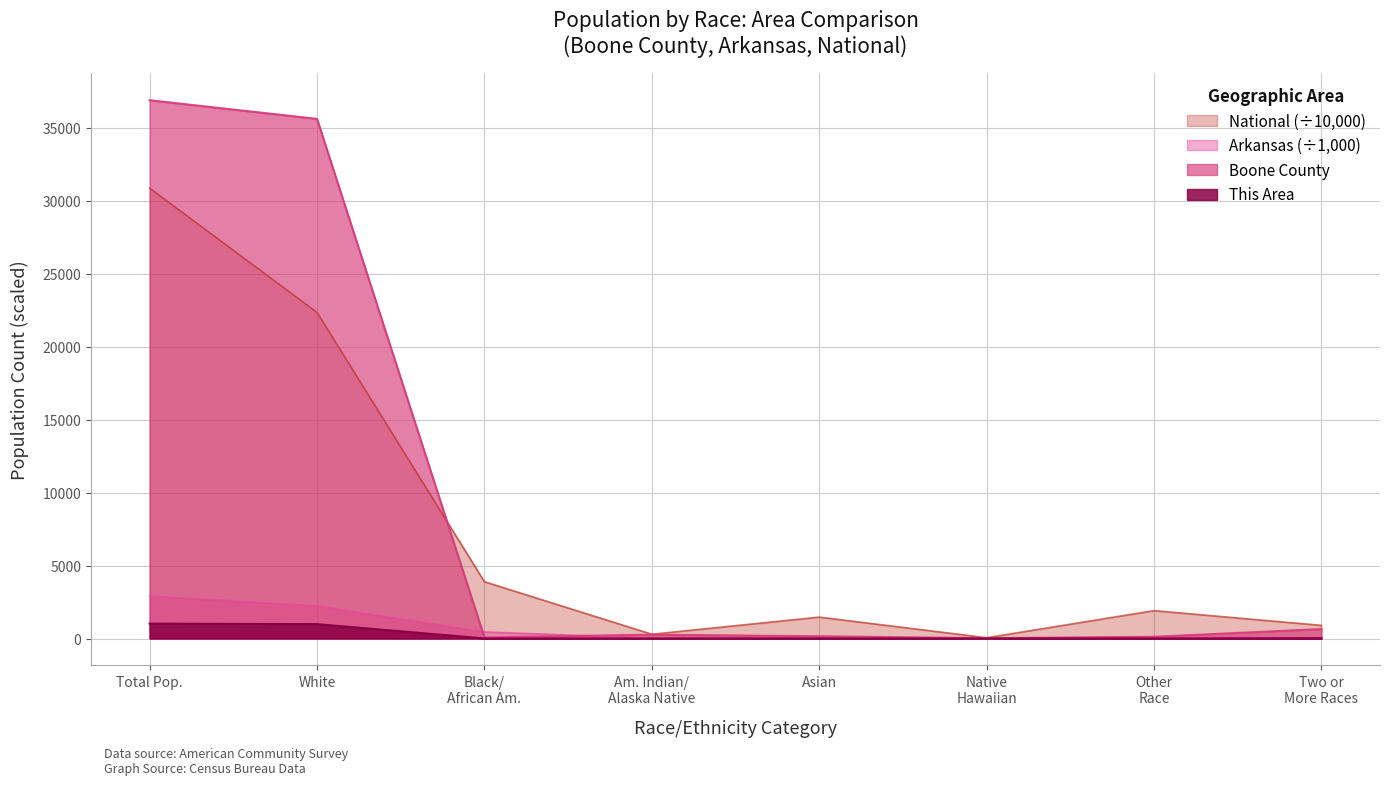

What is the maximum value for Arkansas?

2915.9